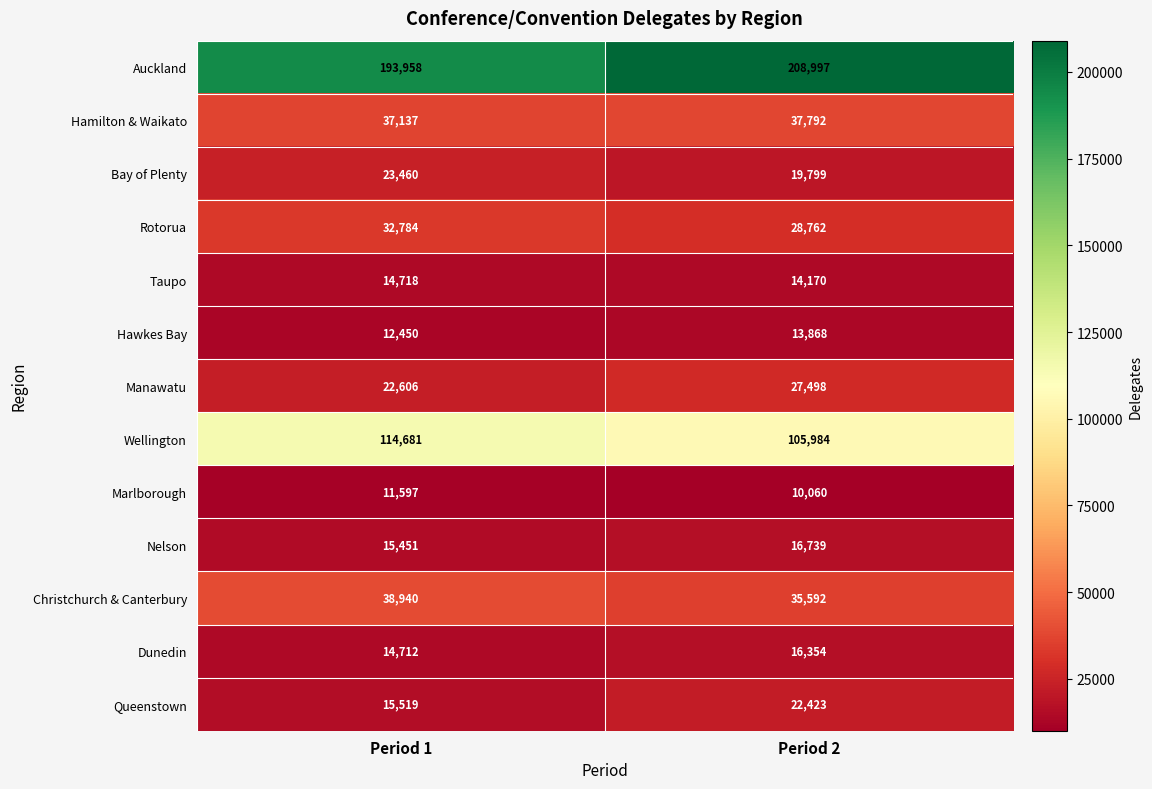

Is it true that Queenstown equals 22423 at Period 2?

True